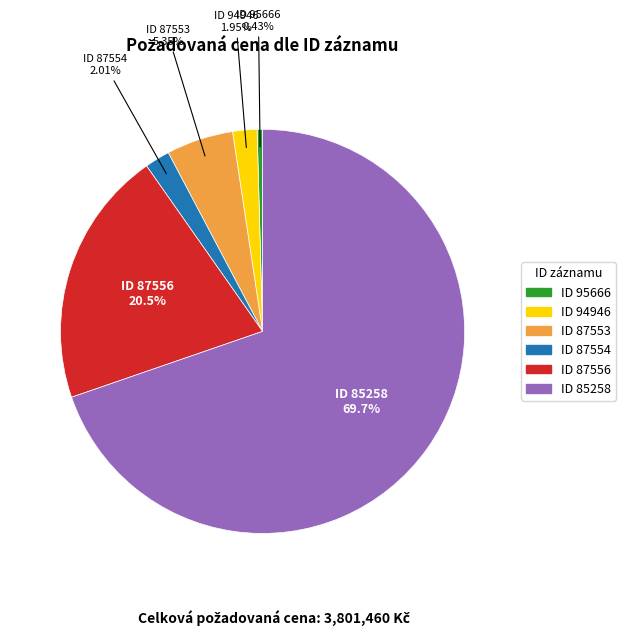

Is there any slice that represents more than half of the pie?

Yes